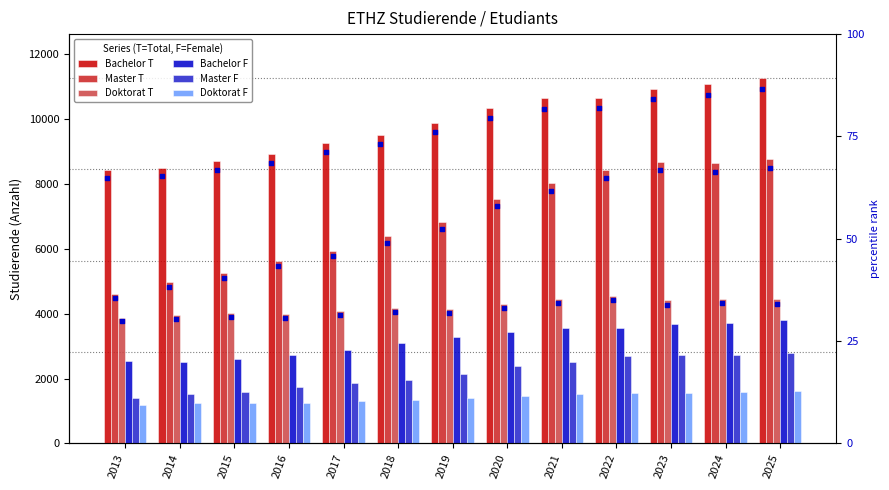

Is the value of Doktorat T at 2020 greater than the value of Bachelor T at 2023?

No